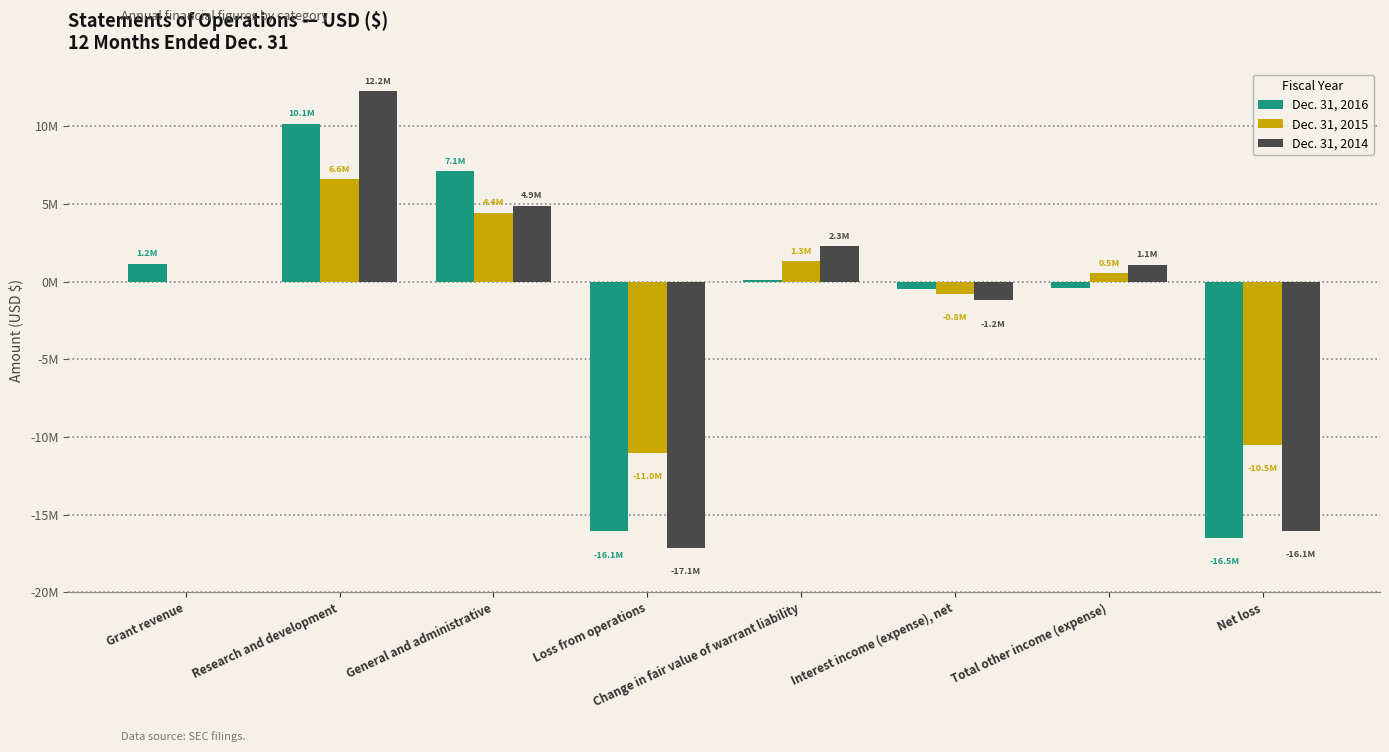

Are the bars grouped side by side (vs. stacked)?

Yes